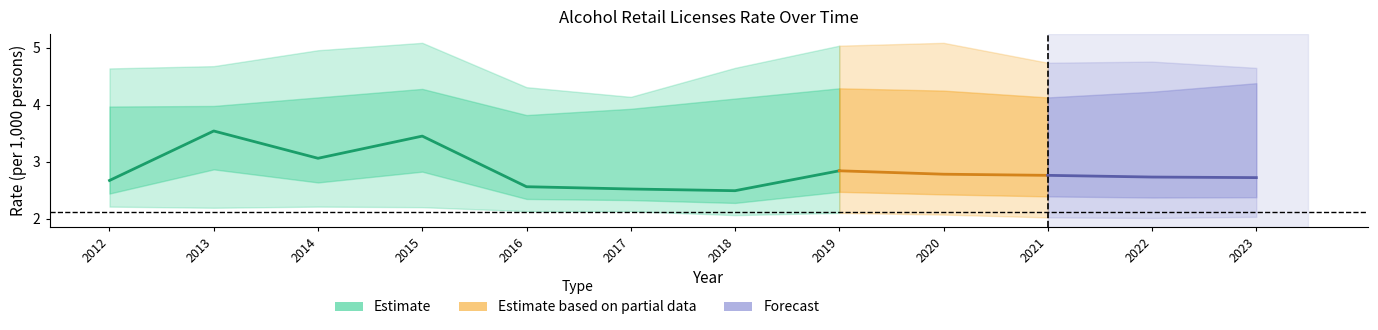

At which category is the sum across all series the highest?

2015